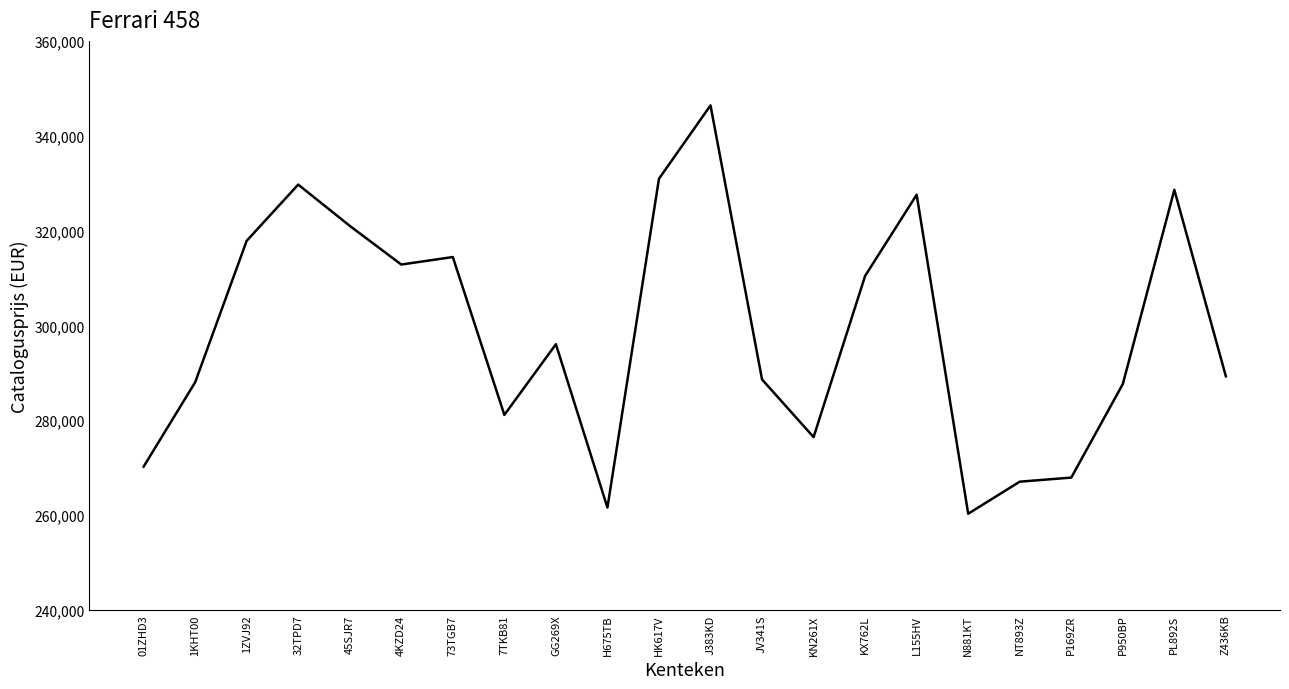

Approximately how many times larger is the value at 32TPD7 compared to 7TKB81?

1.2